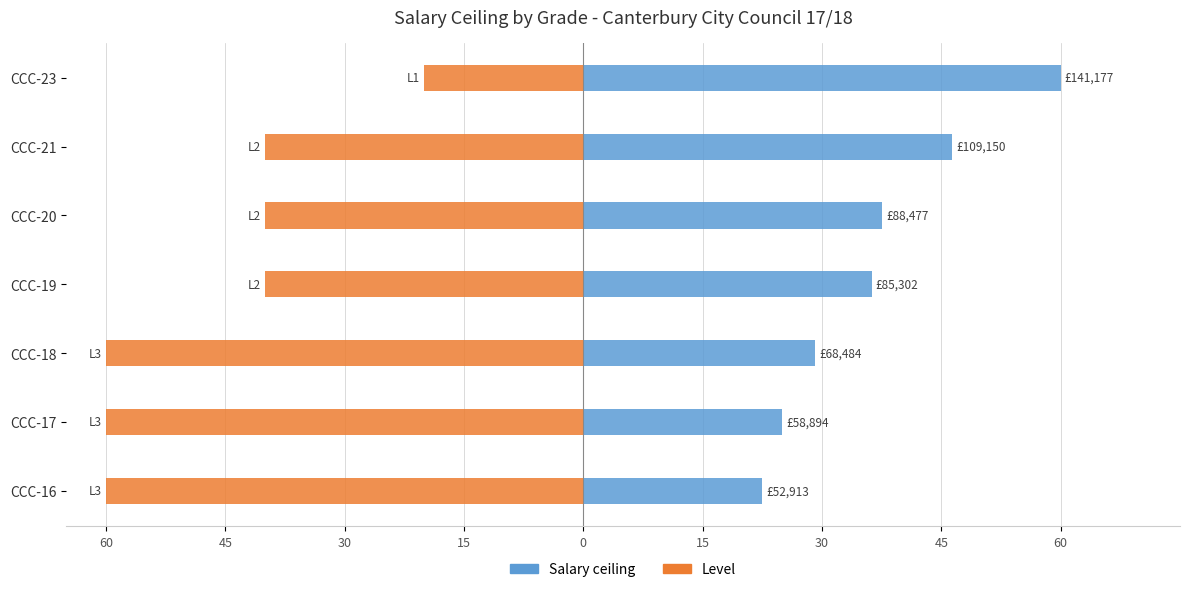

What is the sum of all Salary ceiling values?

256.9